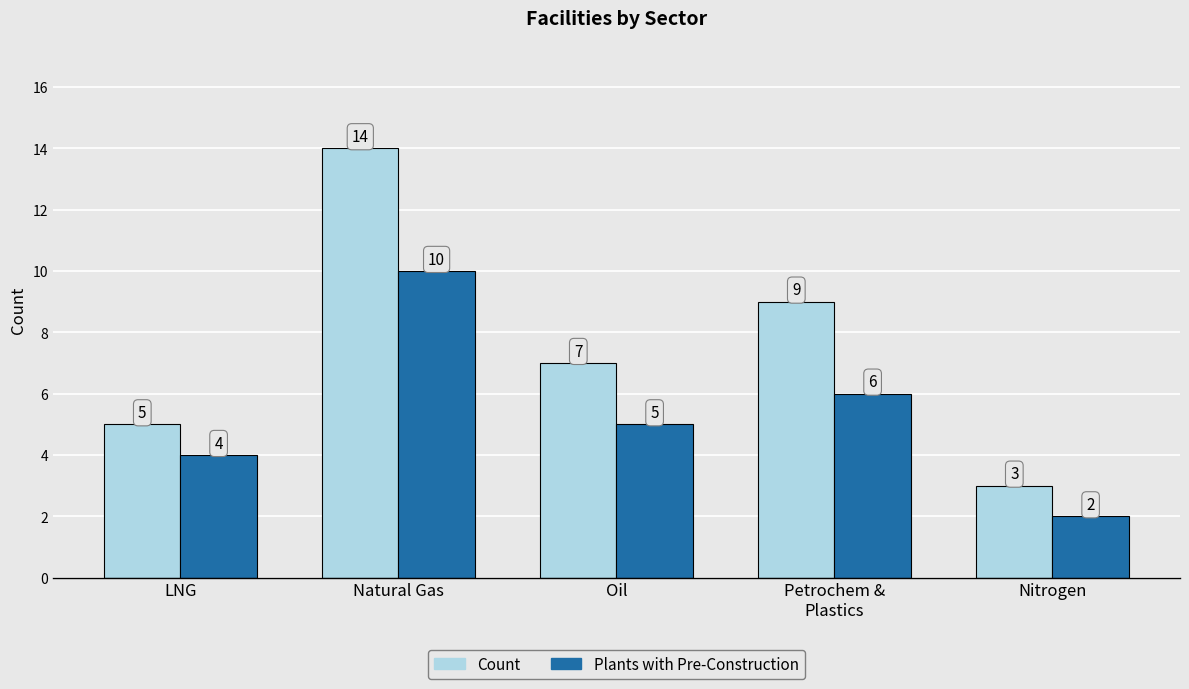

Are the bars grouped side by side (vs. stacked)?

Yes